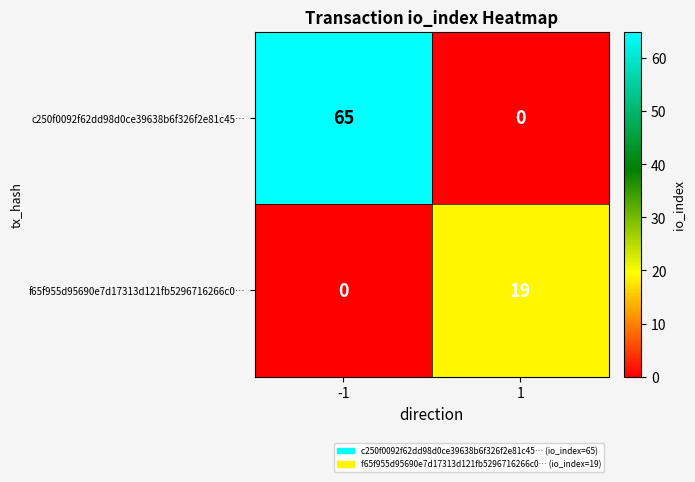

What is the total value across all series at -1?

65